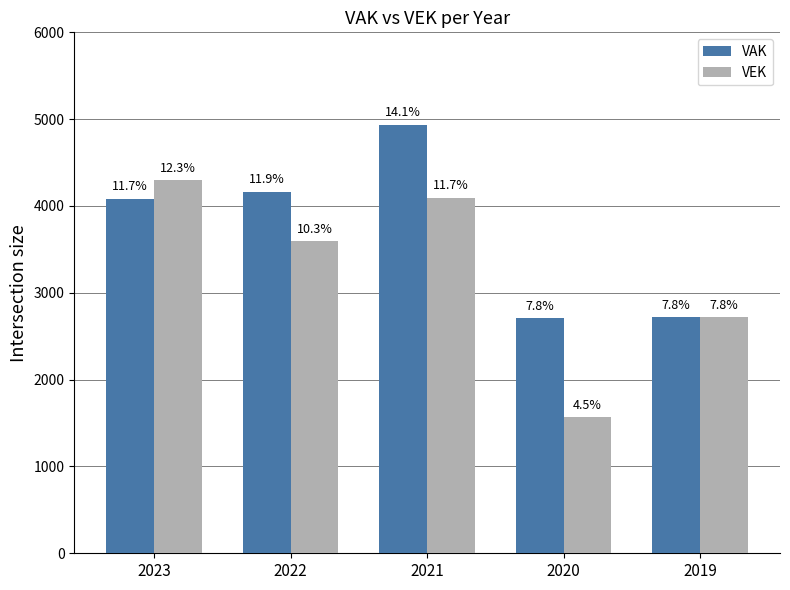

At which label does VAK reach its minimum?

2020